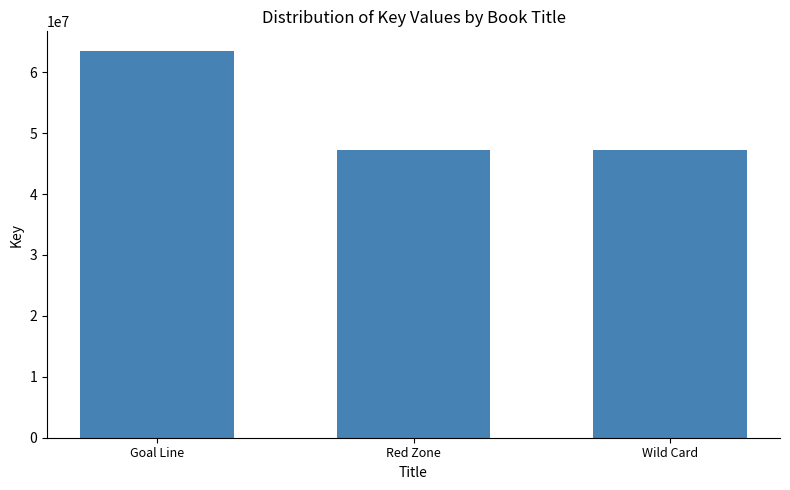

Are the bars horizontal?

No